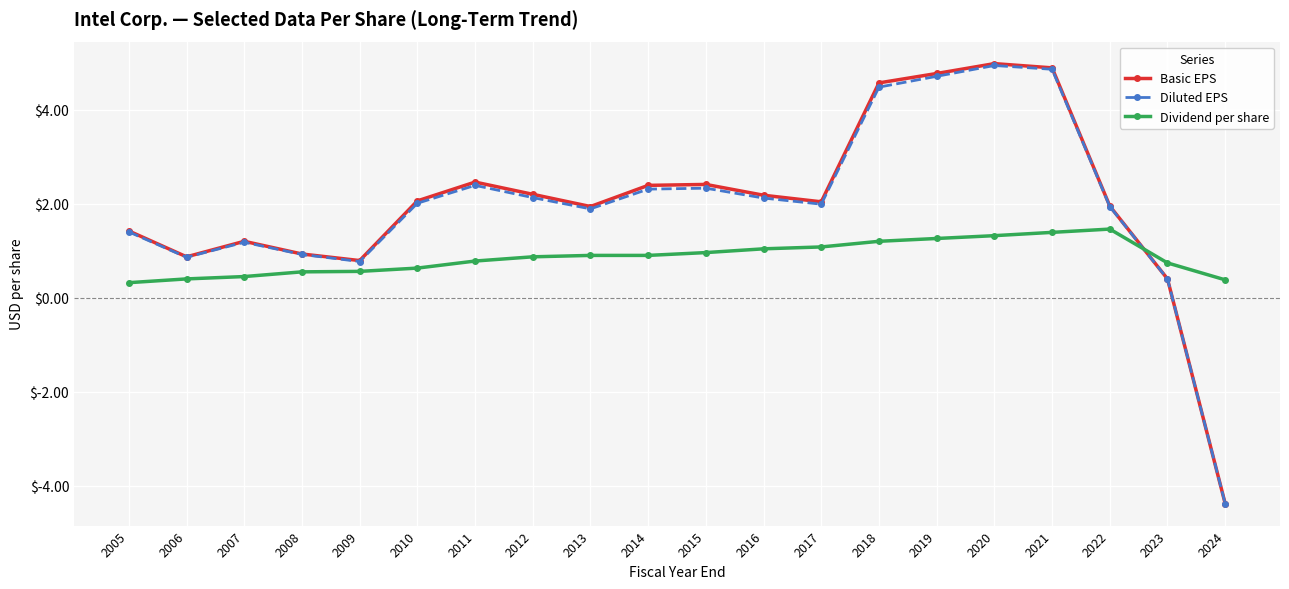

Where is the first local minimum for Diluted EPS?

2006